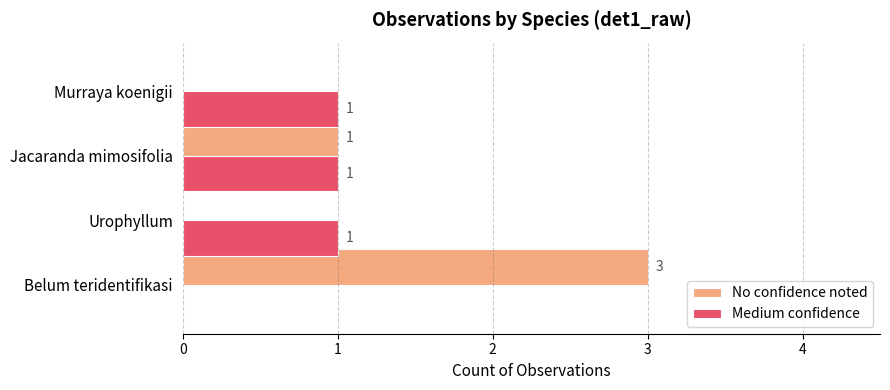

What is the total value across all series at Belum teridentifikasi?

3